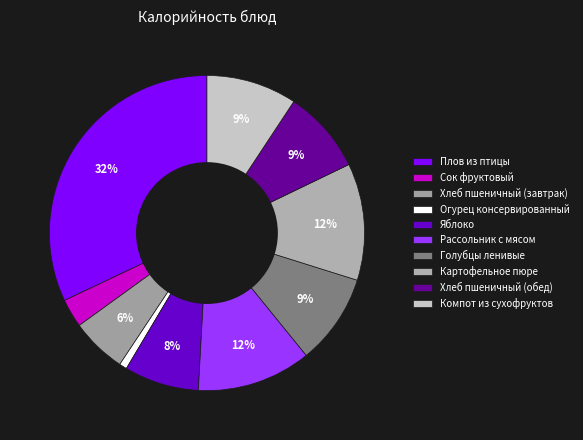

What is the ratio of the value at Голубцы ленивые to the value at Рассольник с мясом?

0.8